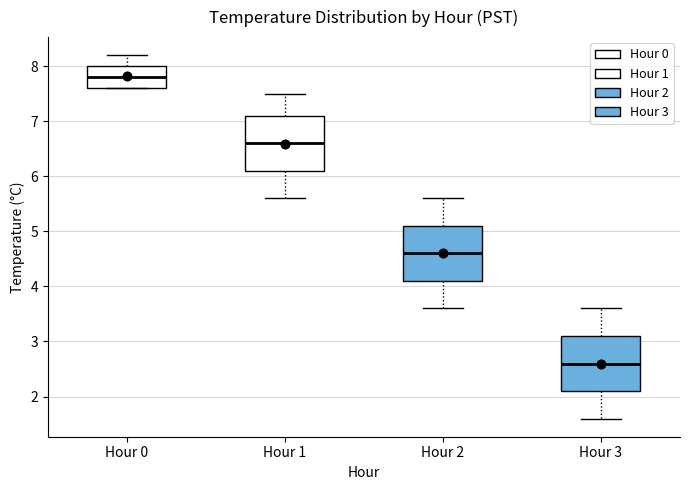

Which box has the highest median line?

Hour 0